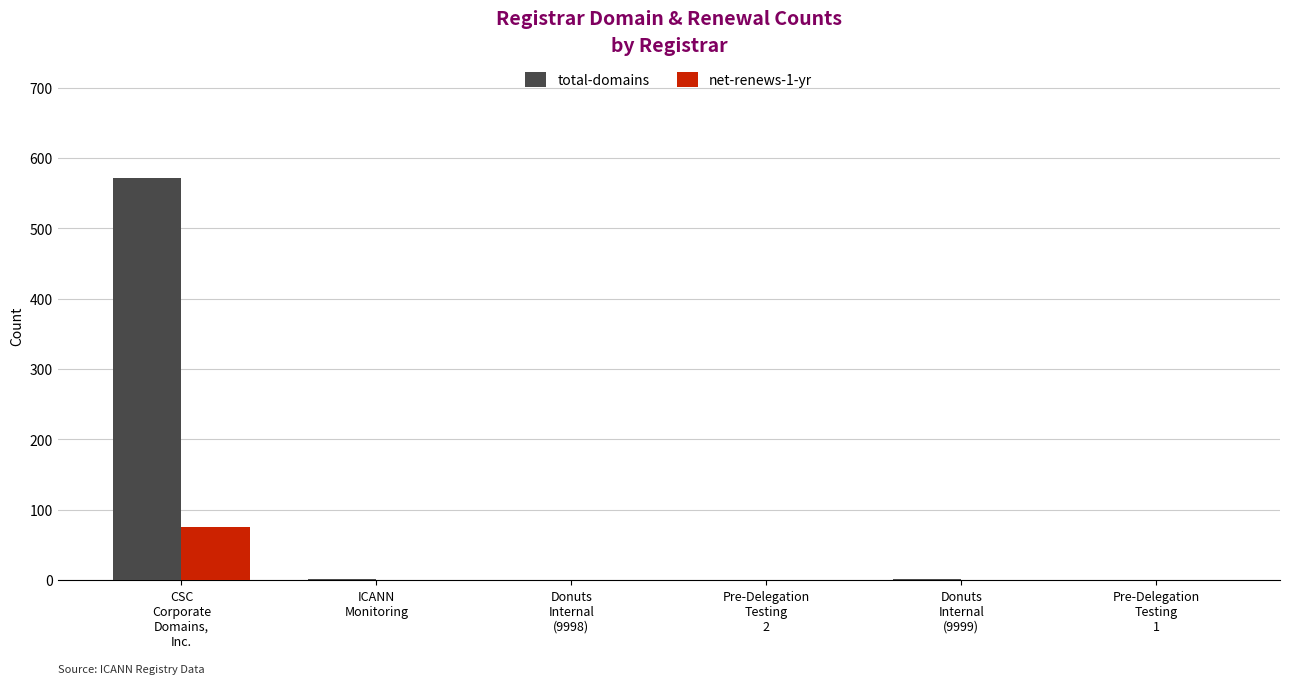

What is the greatest value displayed?

572